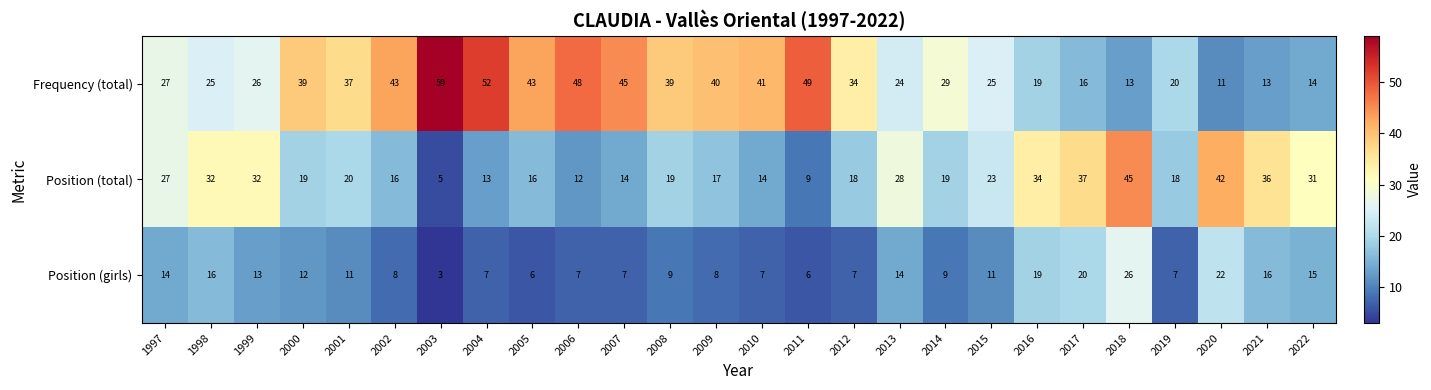

What is the sum of all Position (girls) values?

300